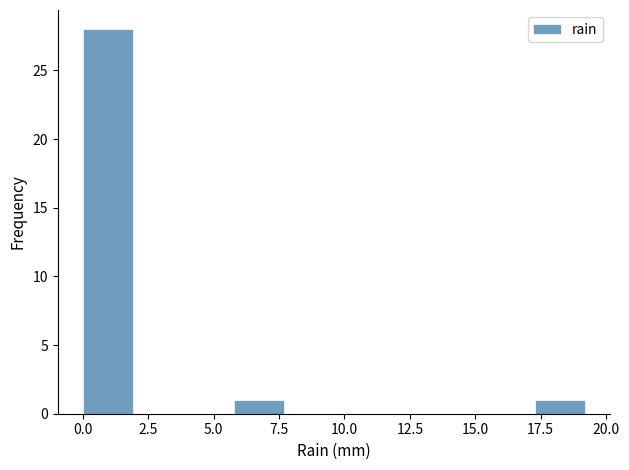

Around what value on the x-axis is the tallest bar? Give the approximate position of its centre, as read against the axis.

1.0